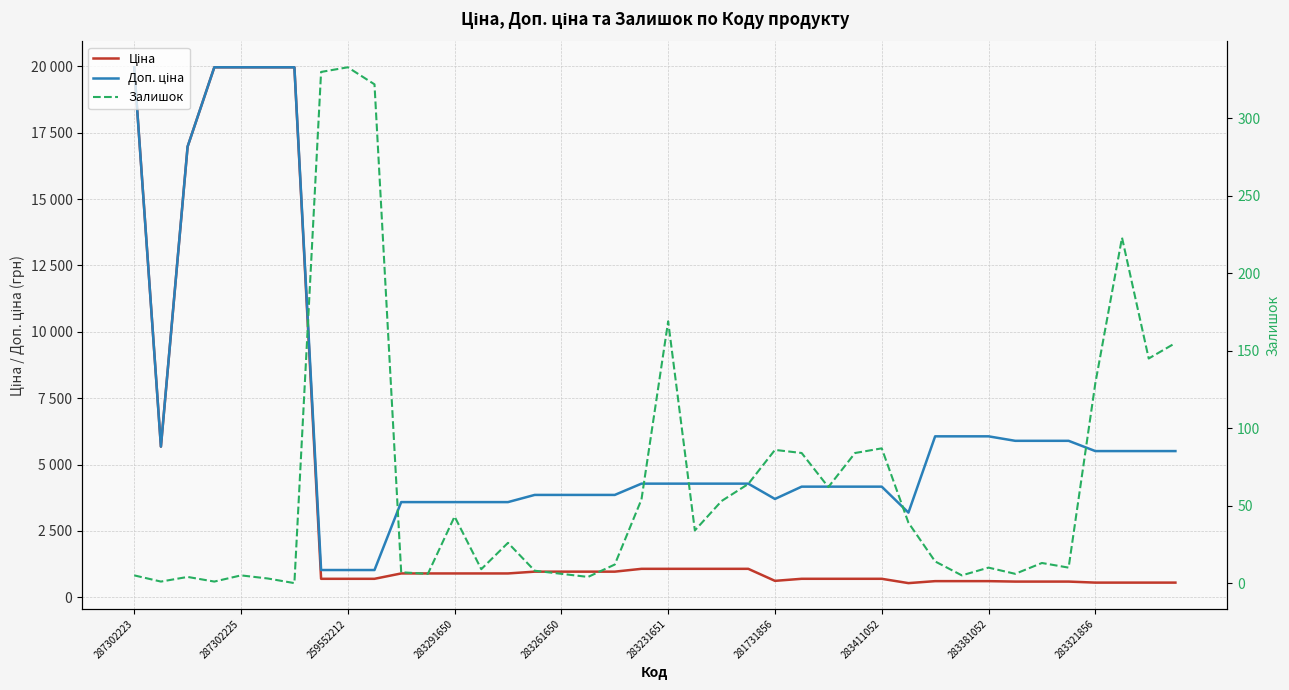

The Доп. ціна series shows 6227.6 at 19. True or false?

False